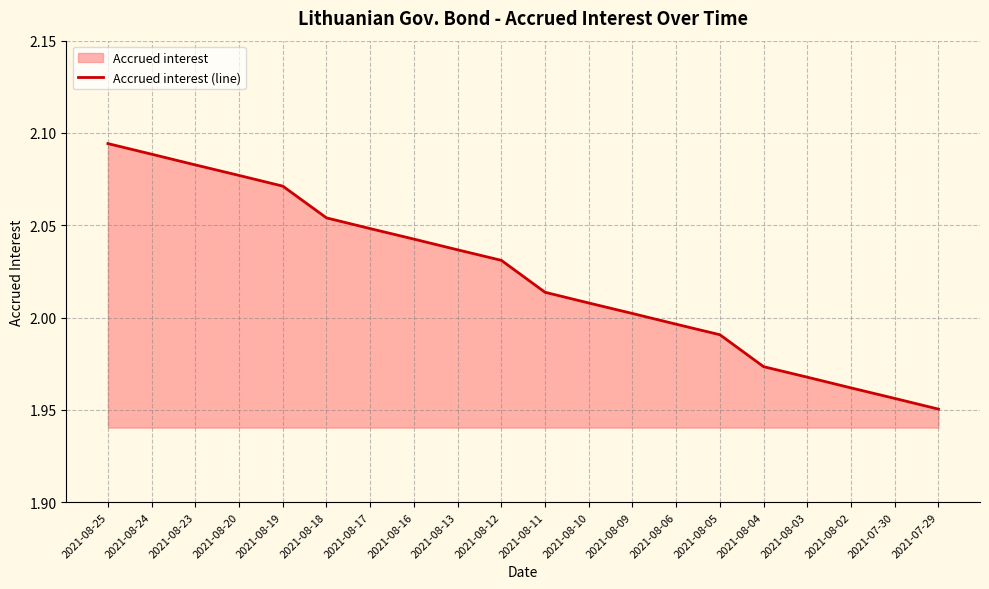

At which category does the chart reach its peak across all series?

2021-08-25